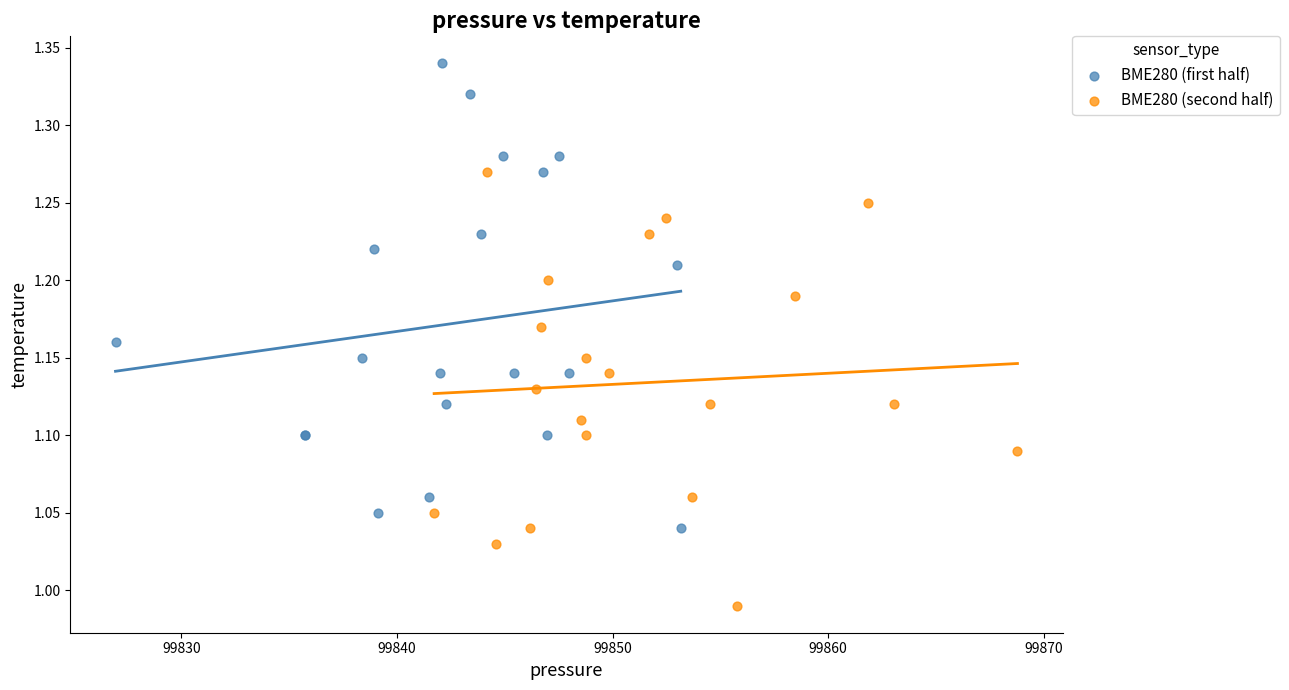

Which series contains the highest Y value?

BME280 (first half)